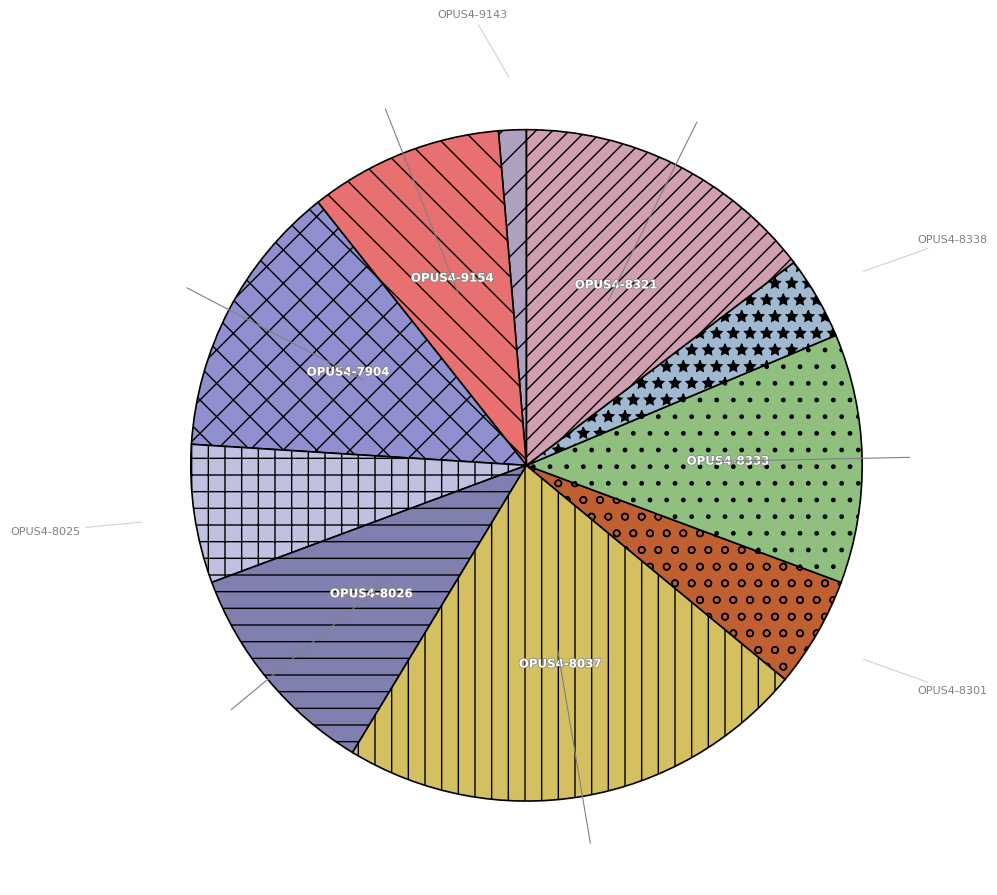

What is the smallest slice in the pie chart?

OPUS4-9143